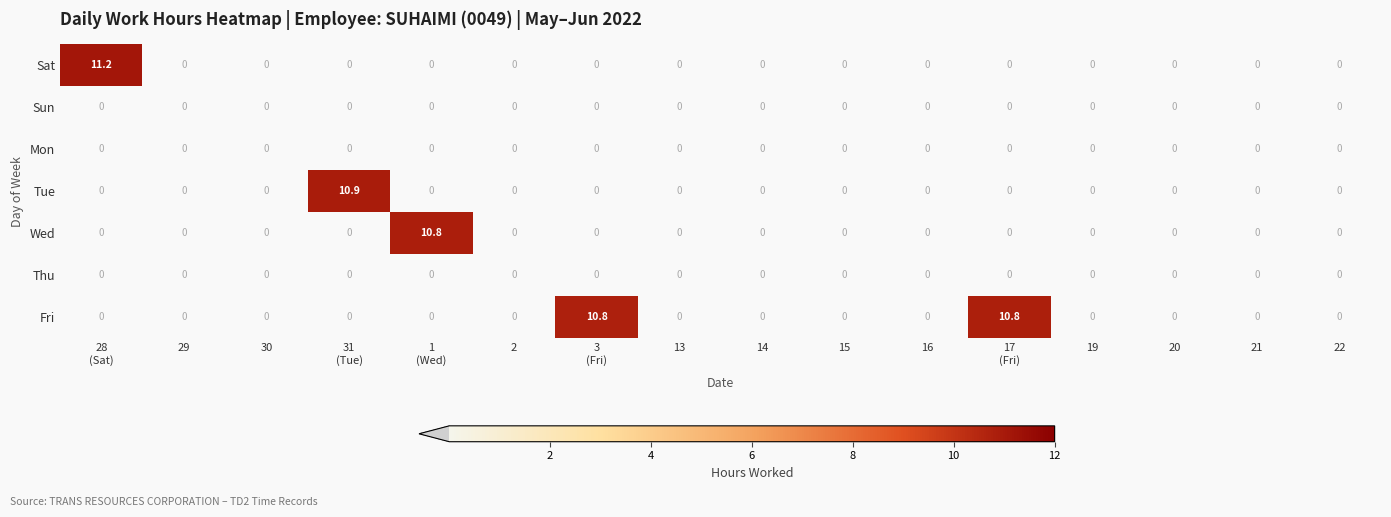

What is the maximum value for Wed?

10.8